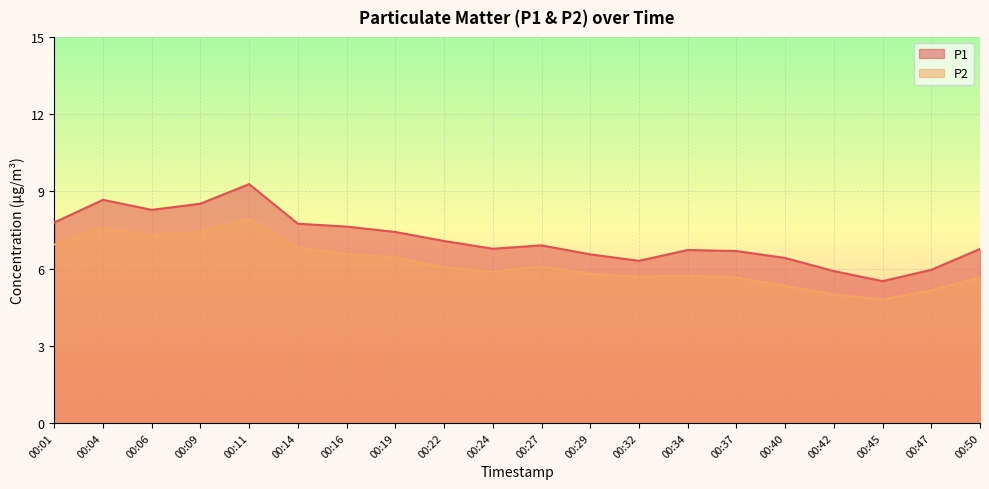

Reading right to left, transcribe all the data shown in this chart.

P1: 6.8	6.0	5.5	5.9	6.4	6.7	6.7	6.3	6.5	6.9	6.8	7.1	7.4	7.6	7.7	9.3	8.5	8.3	8.7	7.8
P2: 5.7	5.2	4.8	5.0	5.3	5.7	5.7	5.7	5.8	6.1	5.9	6.0	6.4	6.6	6.8	7.9	7.4	7.3	7.6	6.9